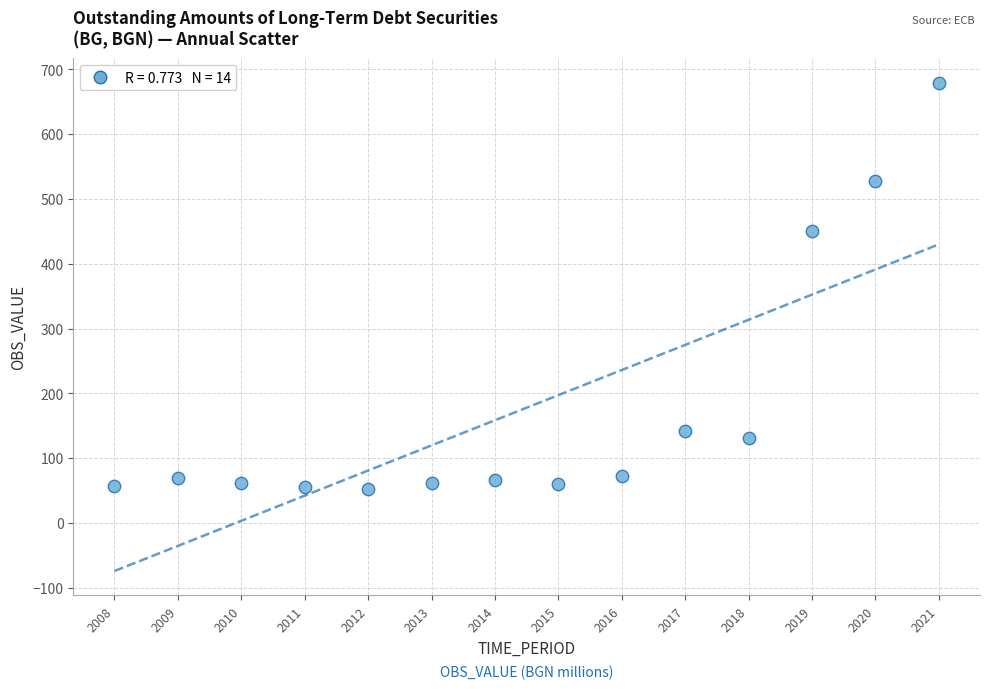

What is the range of Y values (max minus min)?

626.3